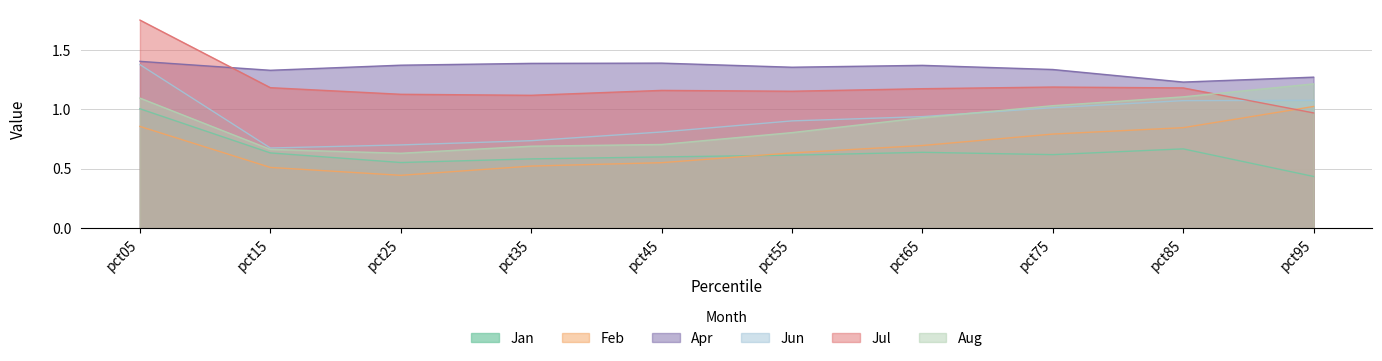

What is the approximate value of Apr at pct55?

1.4